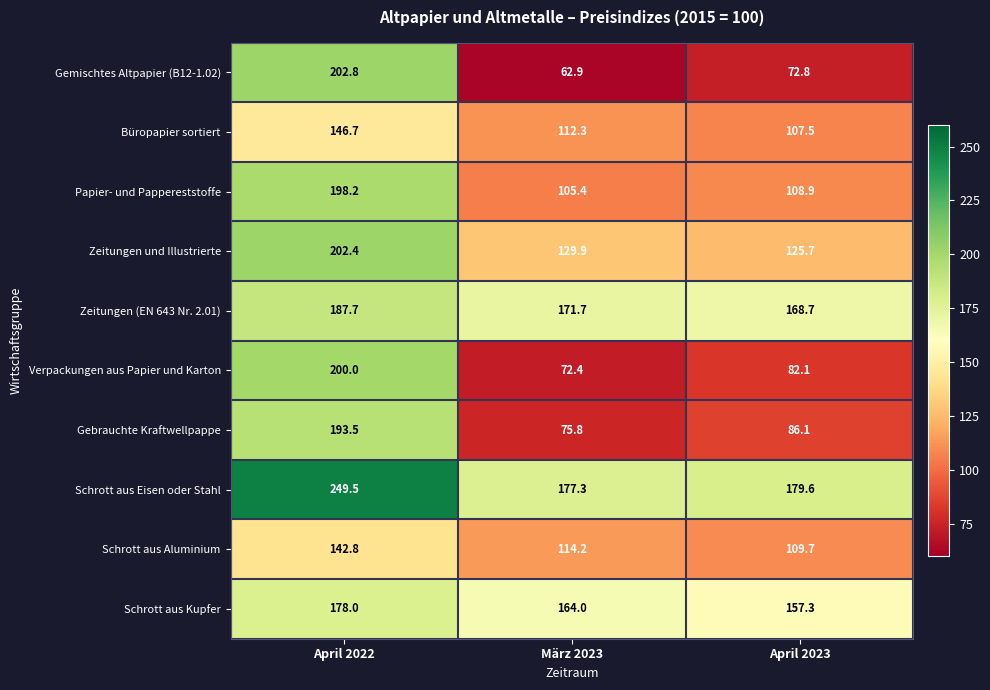

At which category does the chart reach its peak across all series?

April 2022